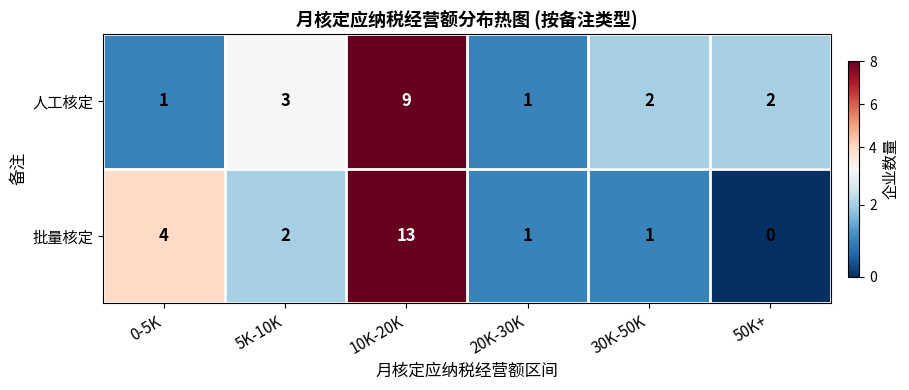

Is it true that 批量核定 equals 2 at 20K-30K?

False